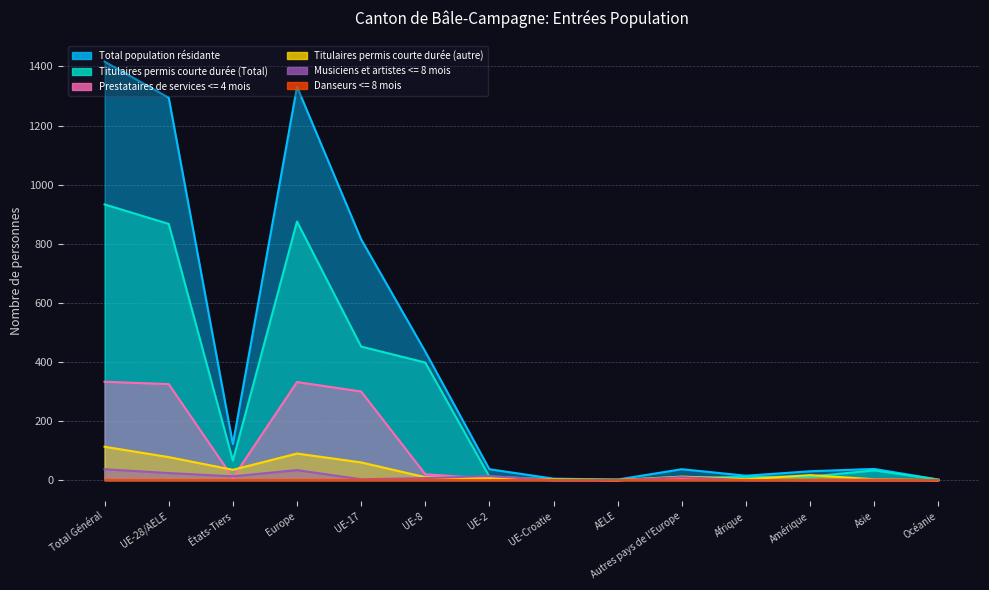

True or false: Prestataires de services <= 4 mois has a value of 1 at Afrique.

True